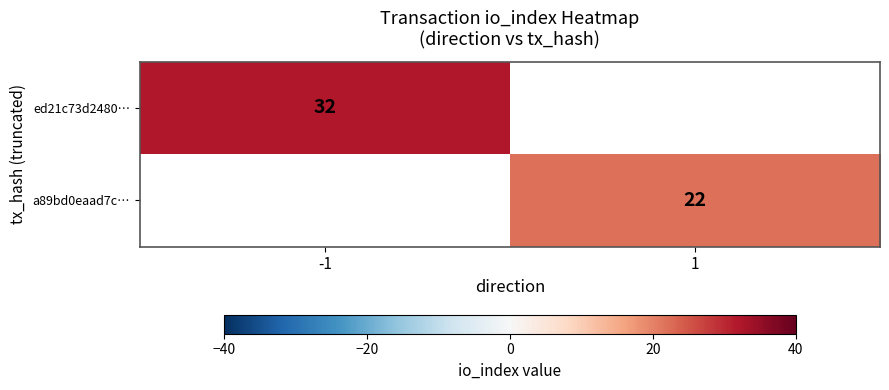

Which label corresponds to the largest value in the chart?

-1